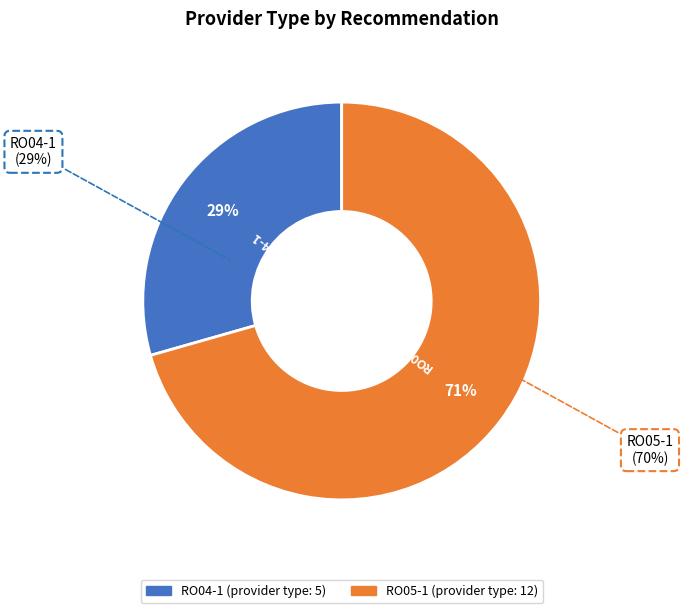

What is the majority slice?

RO05-1